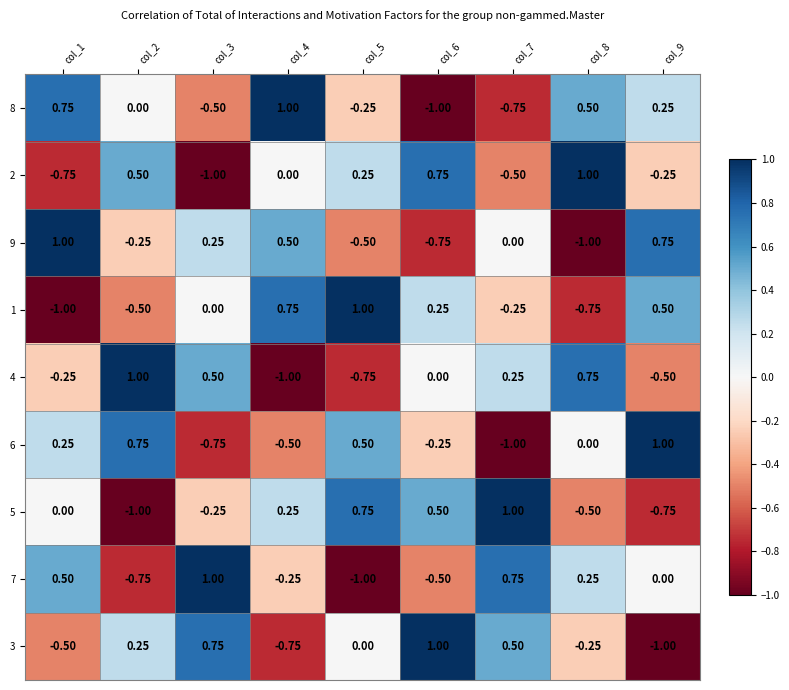

Is the value of 1 at col_3 greater than the value of 9 at col_2?

Yes